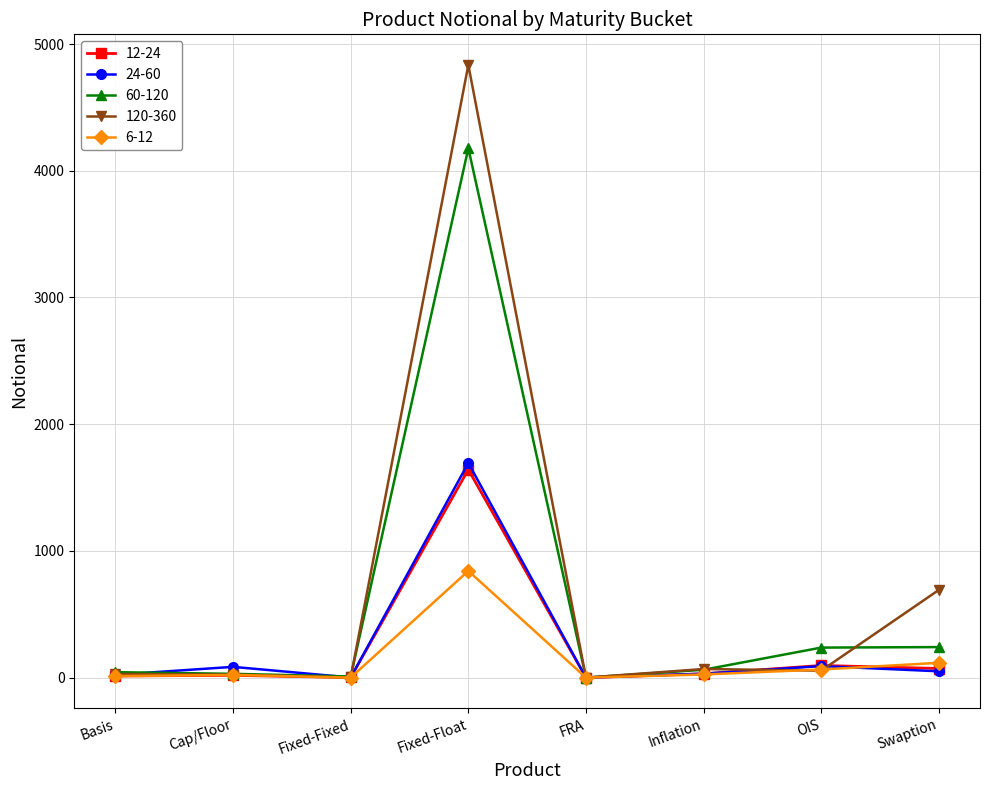

True or false: 24-60 has more than 0 interior local peaks.

True